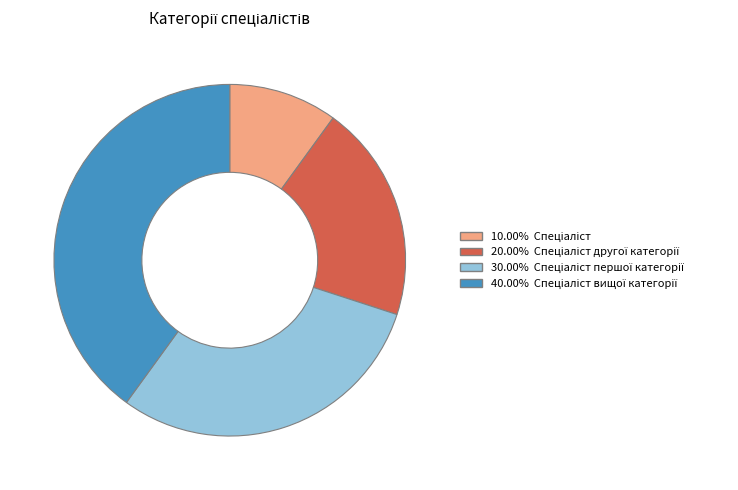

Is there any slice that represents more than half of the pie?

No